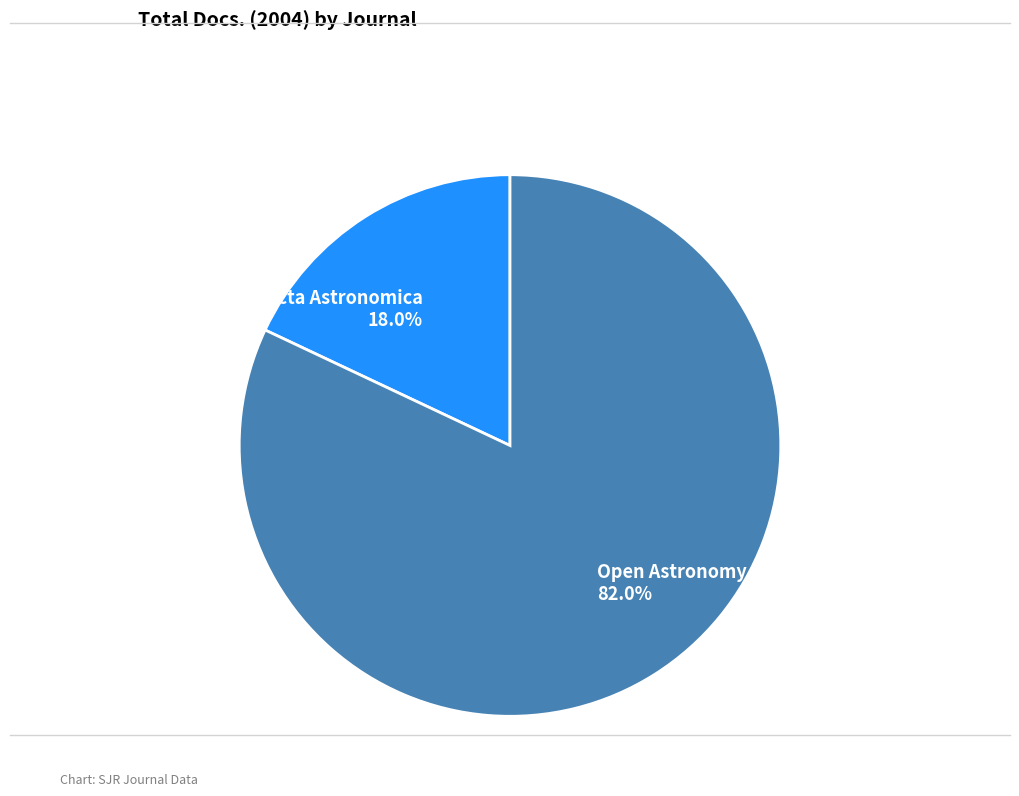

Which slice is the largest?

Open Astronomy